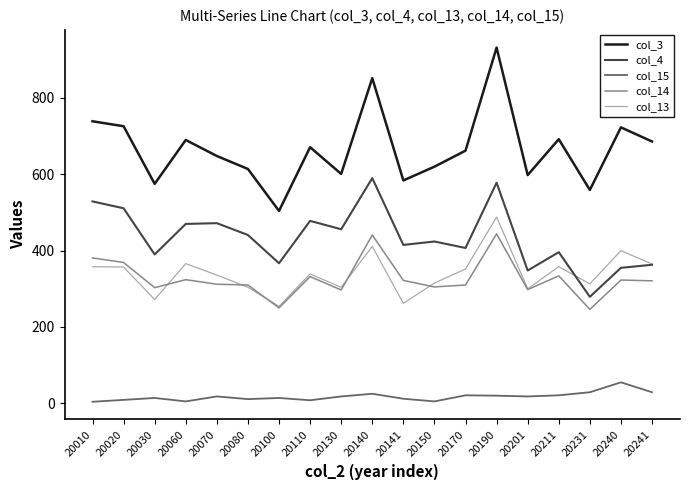

Rank the series by their maximum value, from lowest to highest.

col_15, col_14, col_13, col_4, col_3